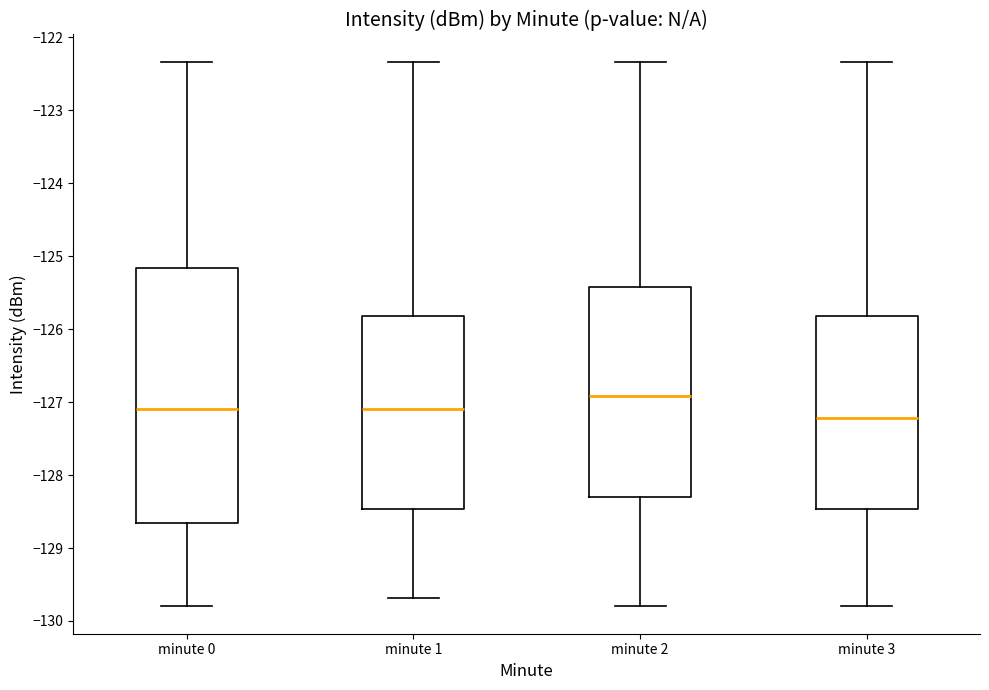

Comparing the boxes themselves (not the whiskers), which one is the tallest?

minute 0